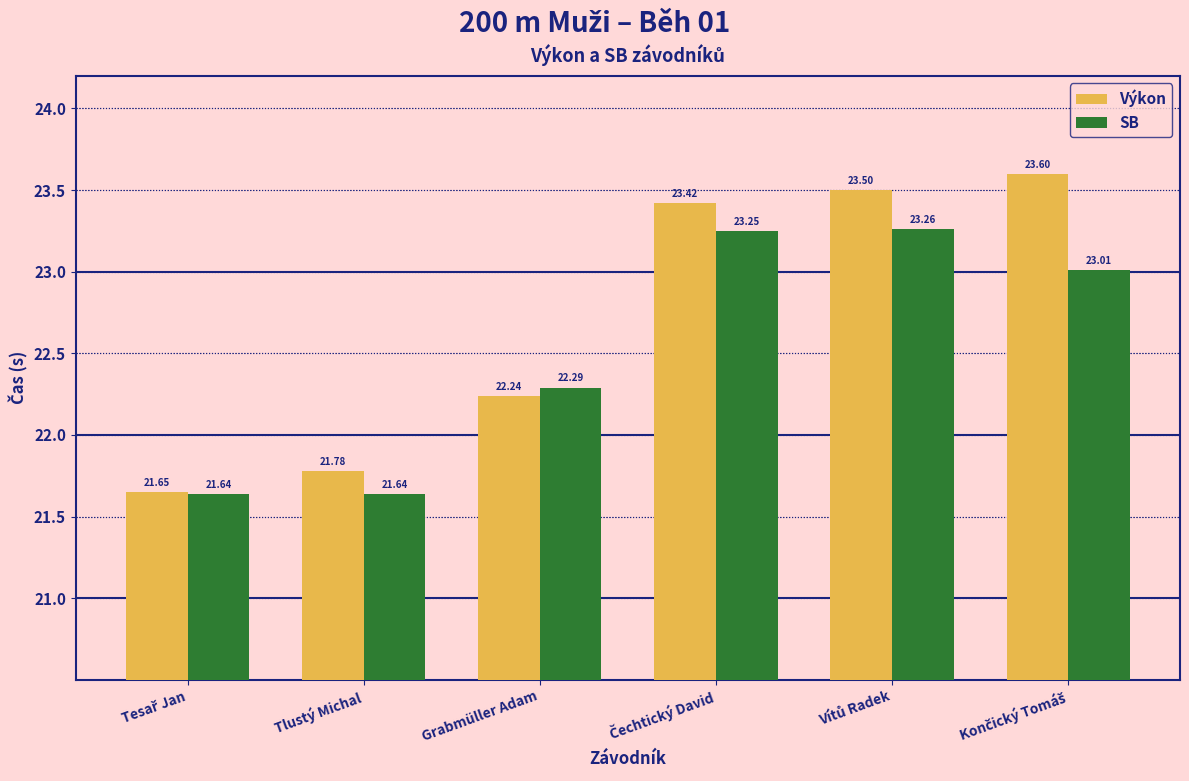

Which series has the largest range (max minus min)?

Výkon